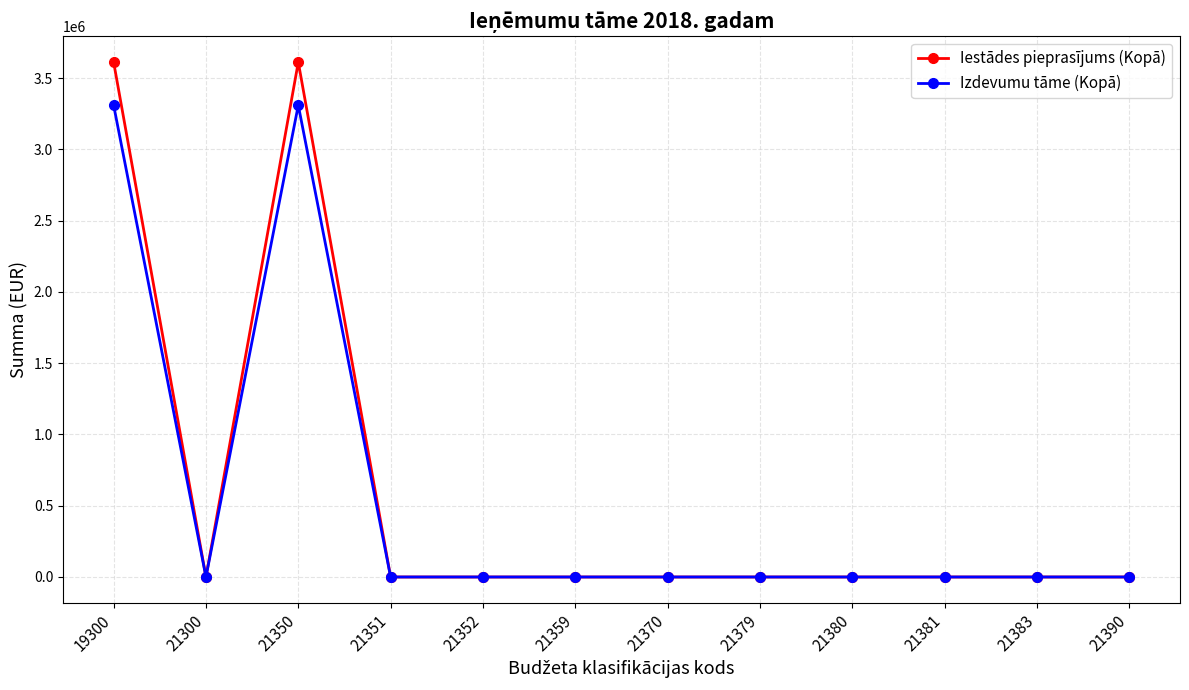

Is this an area chart (filled region under the line)?

No